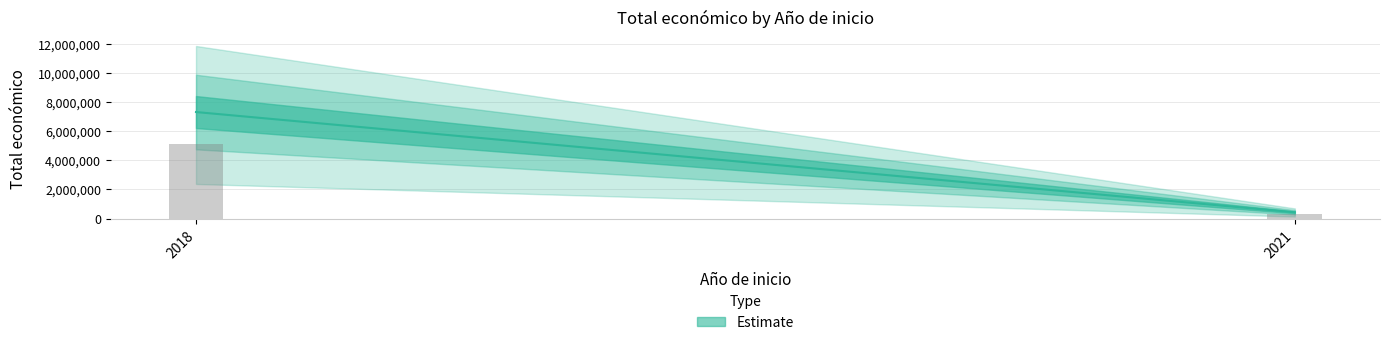

The value at 2021 is 693896. True or false?

False